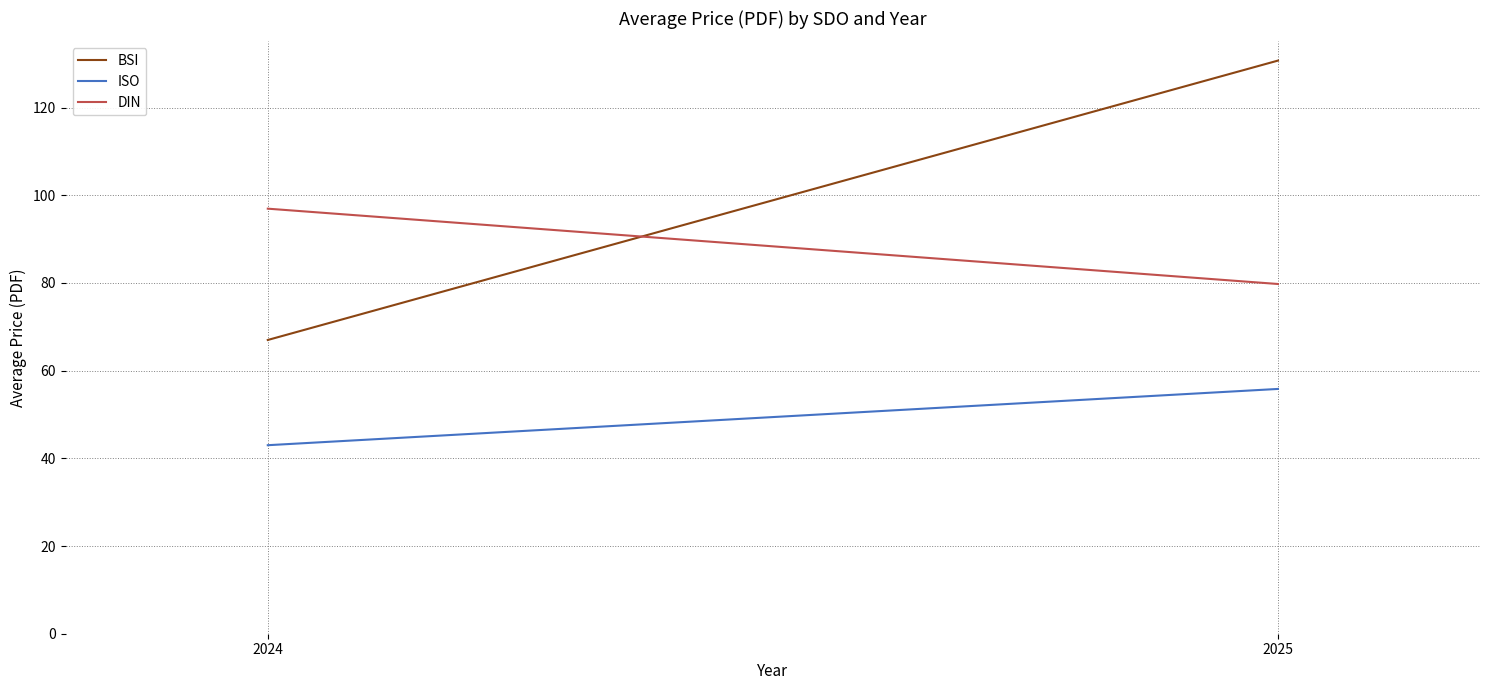

How many data points in ISO are above 55?

1